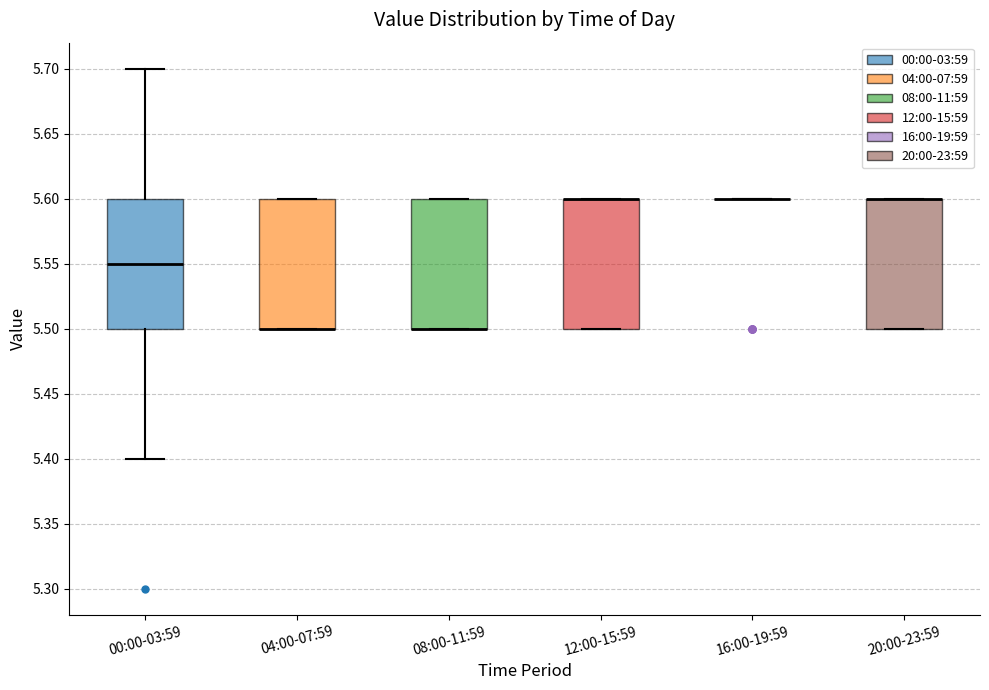

Reading left to right, transcribe this box plot: for each box, give where its median line is, the range the box spans, and where its two whiskers end, as read against the y-axis. The values are not printed on the chart, so give them approximately, as read against the axis.

00:00-03:59: median 5.55, box 5.50 to 5.60, whiskers 5.40 to 5.70
04:00-07:59: median 5.50 (drawn on the box's lower edge), box 5.50 to 5.60, whiskers 5.50 to 5.60
08:00-11:59: median 5.50 (drawn on the box's lower edge), box 5.50 to 5.60, whiskers 5.50 to 5.60
12:00-15:59: median 5.60 (drawn on the box's upper edge), box 5.50 to 5.60, whiskers 5.50 to 5.60
16:00-19:59: box collapsed to a line at 5.60, whiskers 5.60 to 5.60
20:00-23:59: median 5.60 (drawn on the box's upper edge), box 5.50 to 5.60, whiskers 5.50 to 5.60